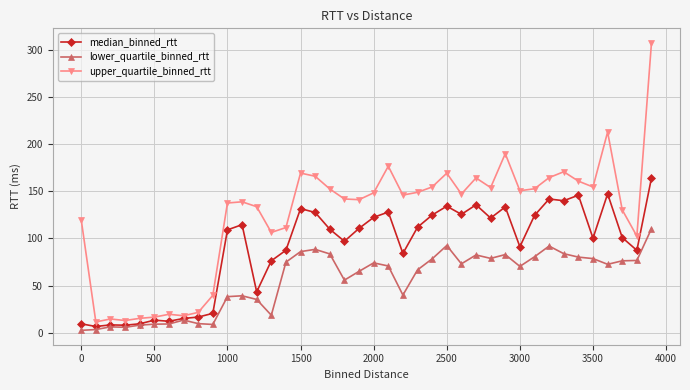

What is the average value of the upper_quartile_binned_rtt series?

124.9